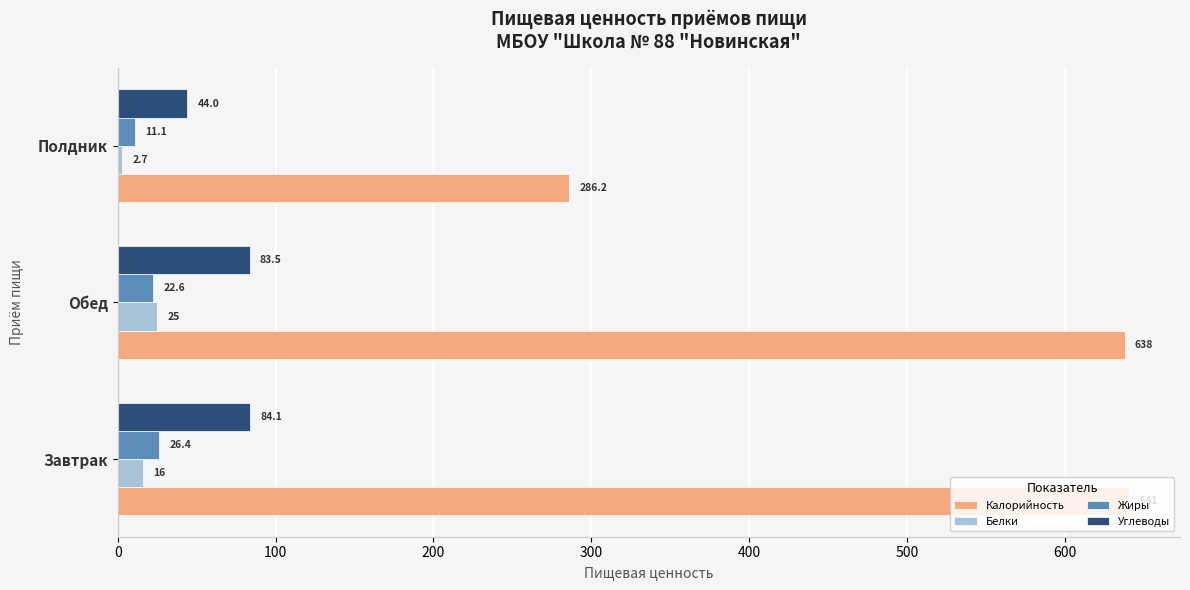

What is the difference between the highest and lowest values at Полдник?

283.5